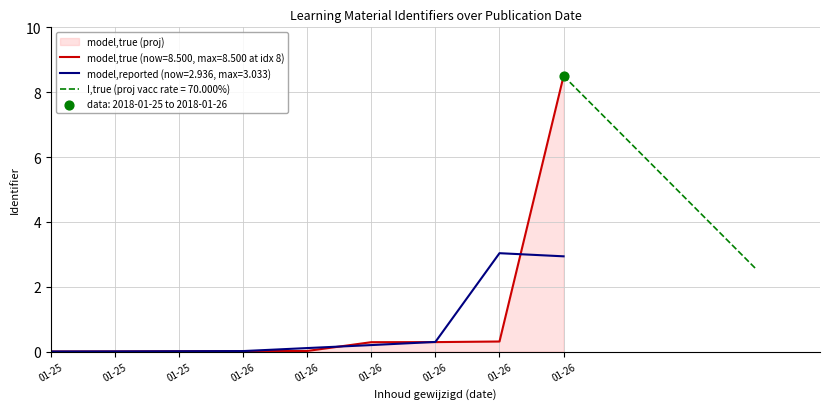

What is the change in value from 01-25 to 01-26?

+8.5